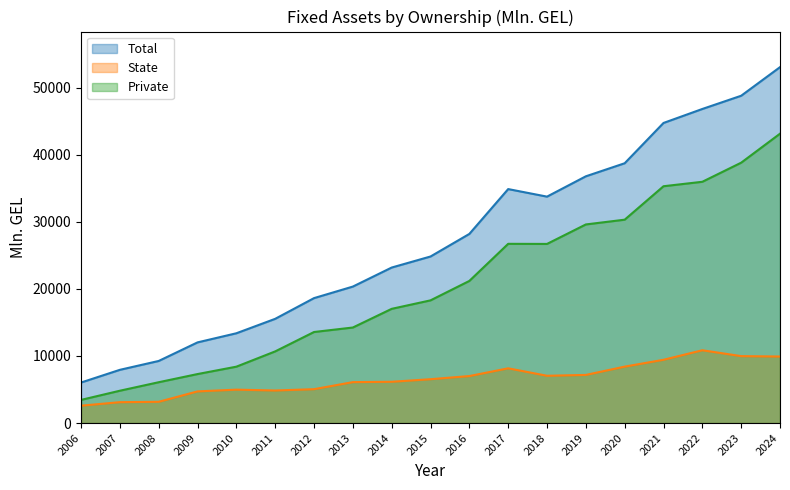

Reading left to right, list all the values displayed in this chart.

Total: 2006=6040.5	2007=7935.9	2008=9257.1	2009=12025.8	2010=13386.1	2011=15538.7	2012=18625.7	2013=20346.4	2014=23183.8	2015=24829.9	2016=28195.1	2017=34880.5	2018=33754.6	2019=36785.1	2020=38730.8	2021=44737.3	2022=46822.6	2023=48793.4	2024=53057.3
State: 2006=2588.3	2007=3115.5	2008=3169.6	2009=4721.3	2010=4980.7	2011=4855.5	2012=5051.6	2013=6103.3	2014=6156.0	2015=6538.0	2016=7007.6	2017=8161.9	2018=7050.6	2019=7176.7	2020=8413.0	2021=9433.5	2022=10853.9	2023=9979.0	2024=9920.5
Private: 2006=3452.2	2007=4820.4	2008=6087.5	2009=7304.6	2010=8405.4	2011=10683.1	2012=13574.1	2013=14243.1	2014=17027.8	2015=18291.8	2016=21187.5	2017=26718.6	2018=26704.0	2019=29608.4	2020=30317.8	2021=35303.8	2022=35968.7	2023=38814.5	2024=43136.8